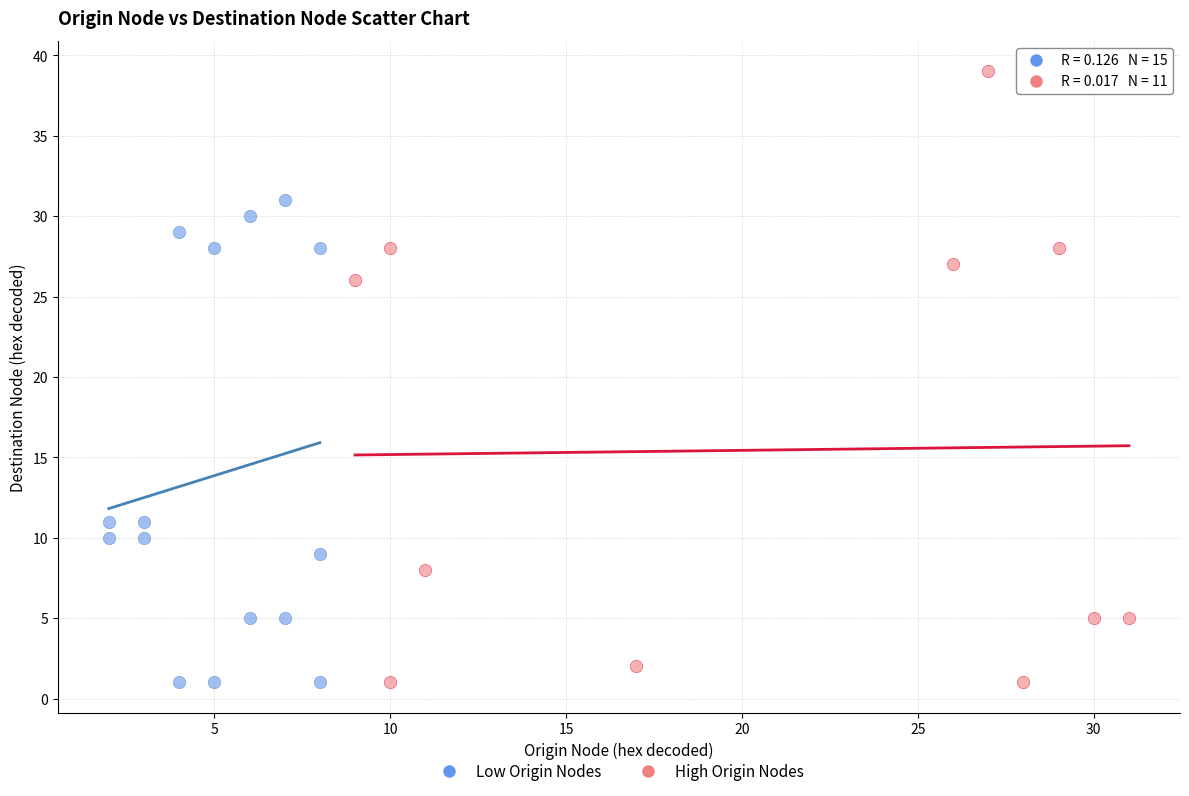

Which series has the largest Y range (max minus min)?

High Origin Nodes